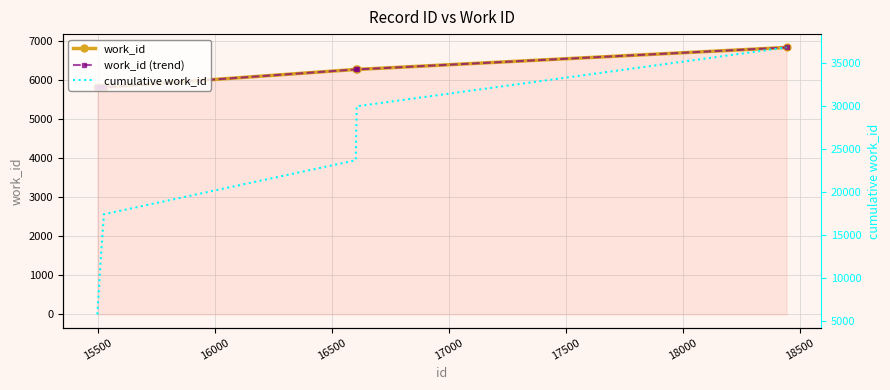

Count the number of categories in the chart.

6